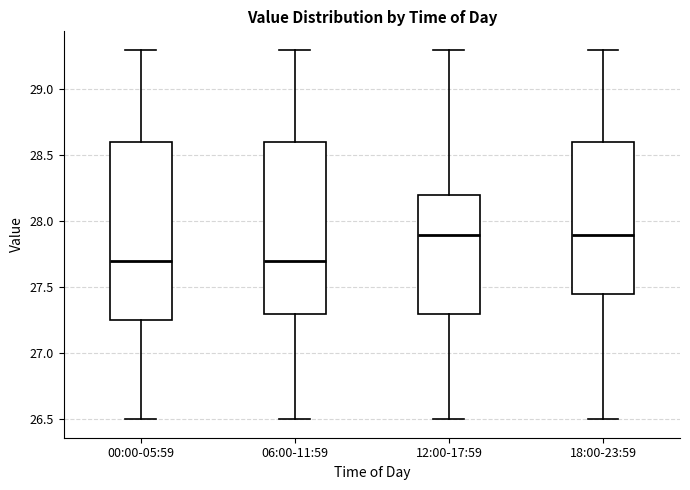

Which box is the tallest, from its lower edge to its upper edge?

00:00-05:59